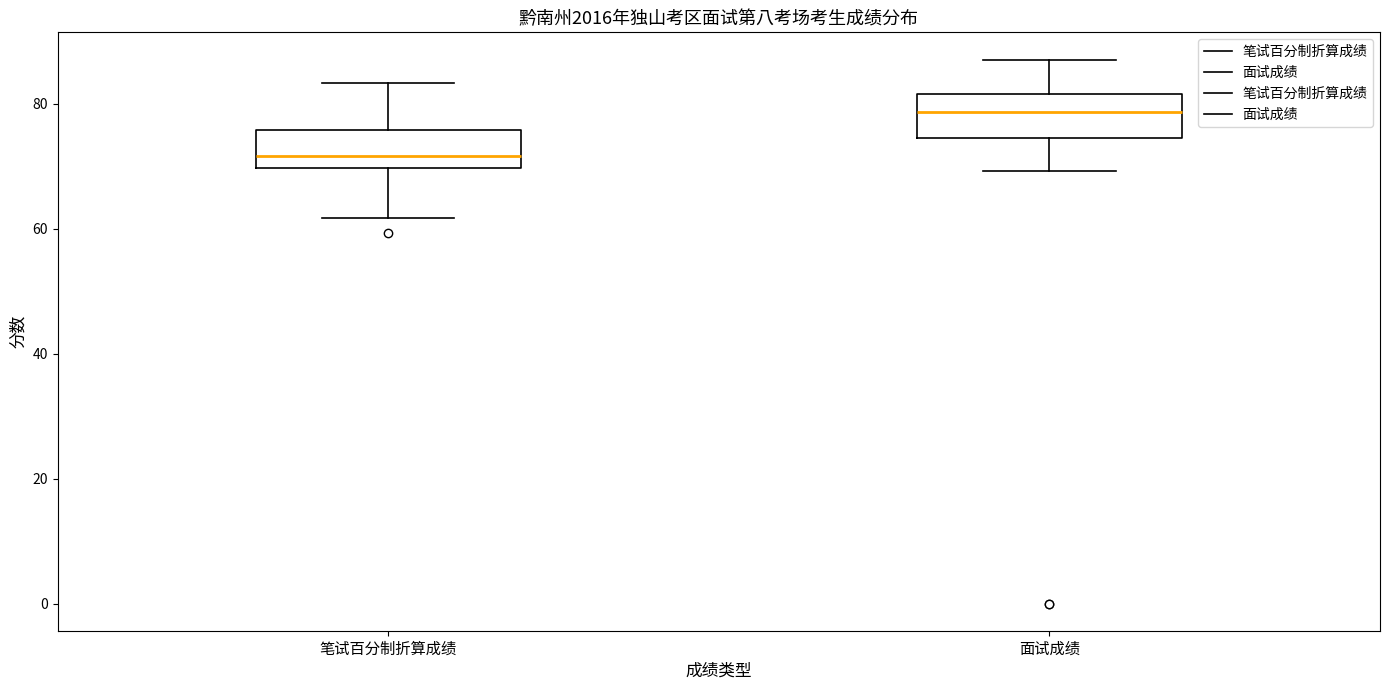

Which box has the lowest median line?

笔试百分制折算成绩